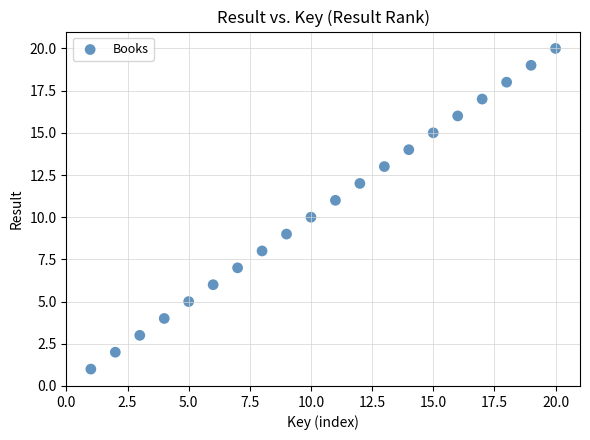

What is the range of Y values (max minus min)?

19